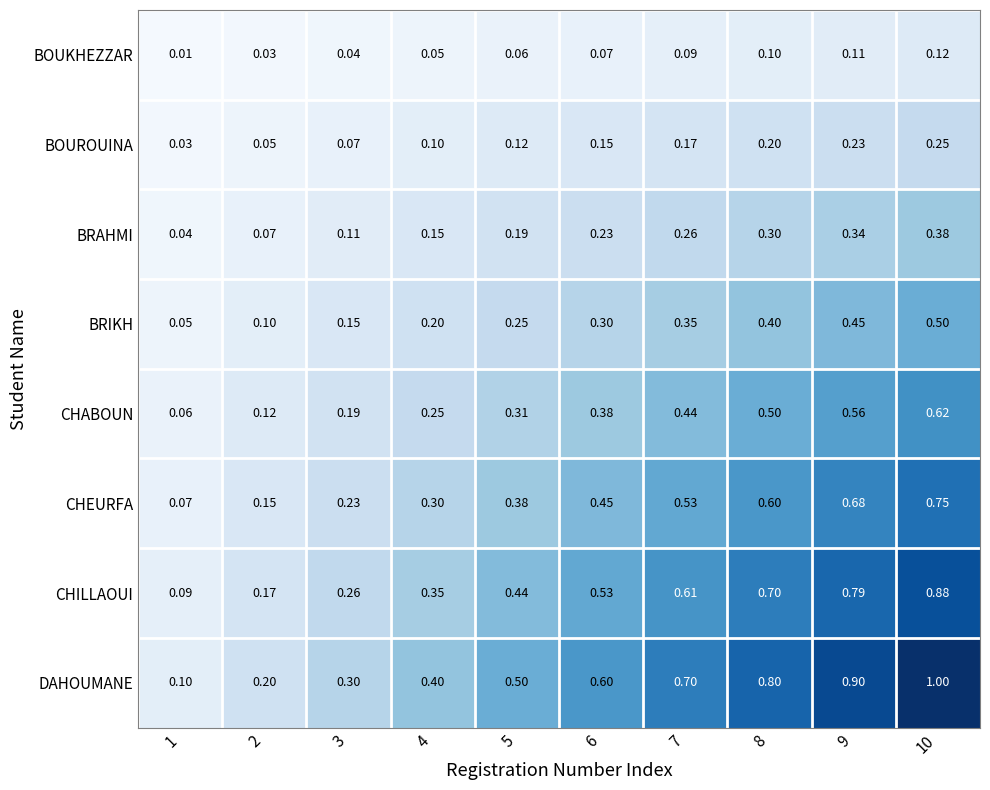

At 8, list the series in order from smallest to largest.

BOUKHEZZAR, BOUROUINA, BRAHMI, BRIKH, CHABOUN, CHEURFA, CHILLAOUI, DAHOUMANE